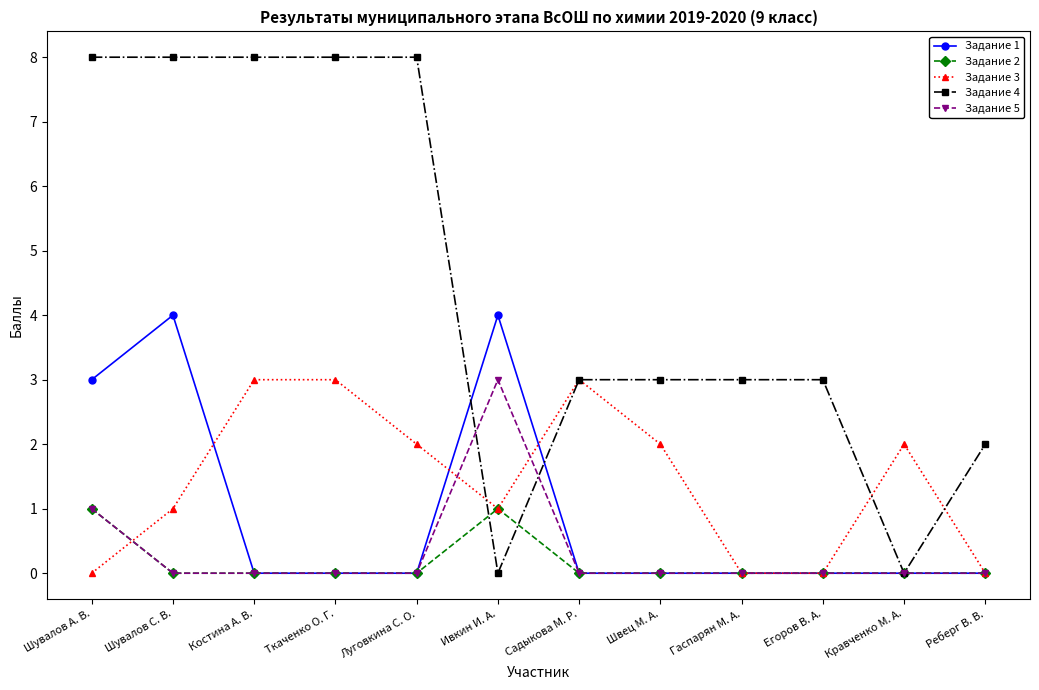

Which series changed the most between Луговкина С. О. and Гаспарян М. А.?

Задание 4